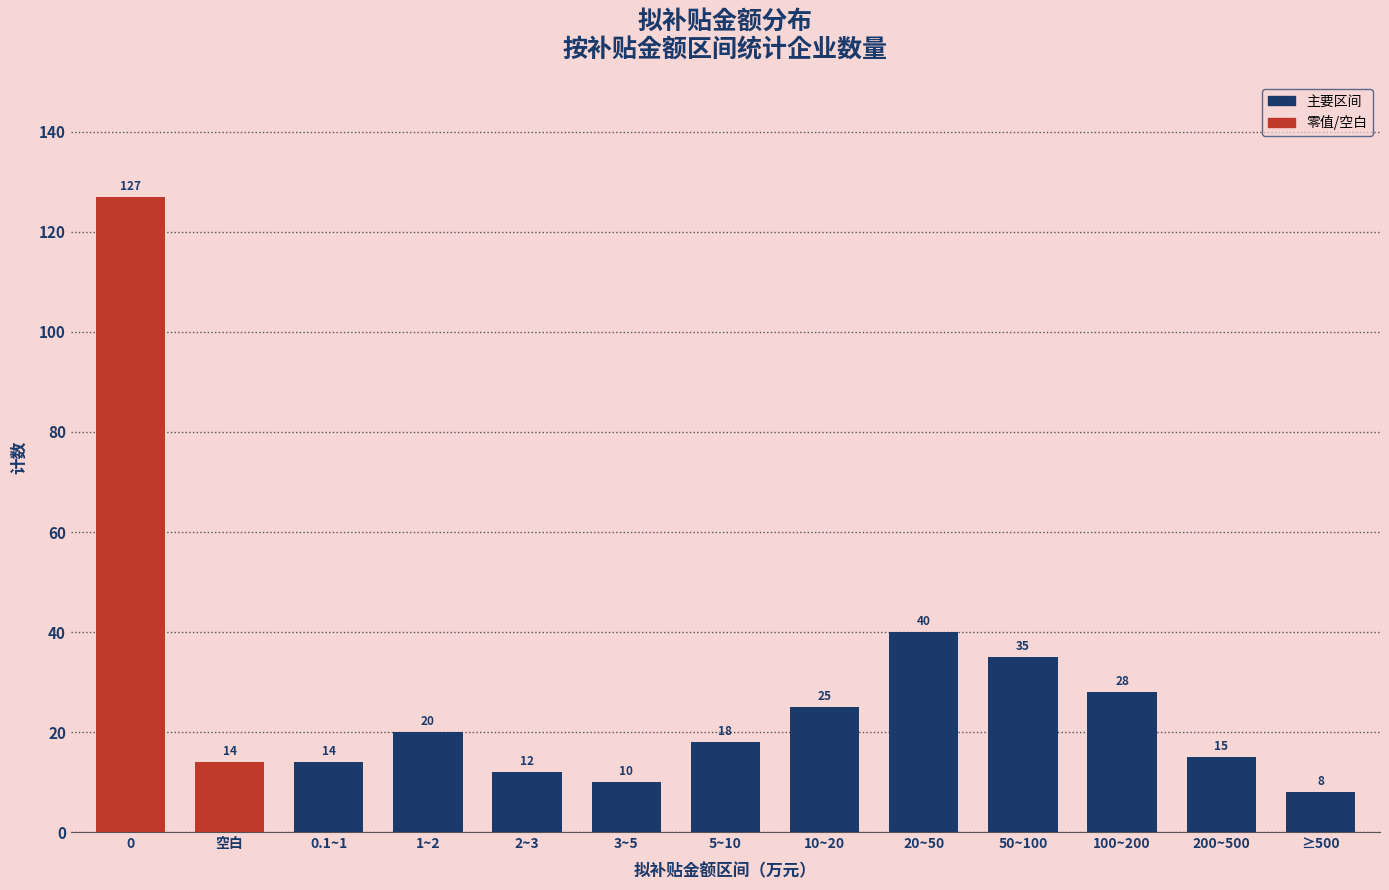

What position from the right is ≥500?

1